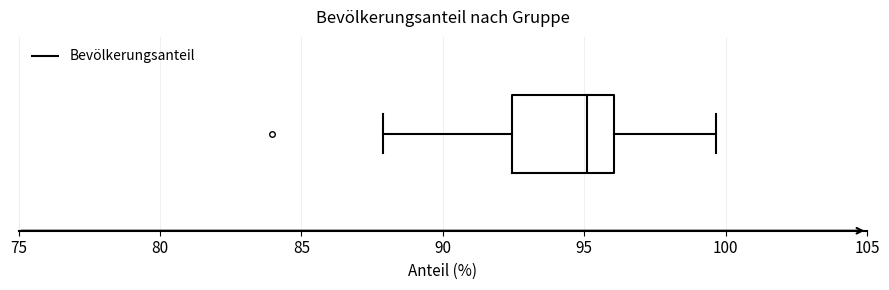

Where does the right whisker of the box end on the x-axis? The values are not printed on the chart, so give them approximately, as read against the axis.

99.5